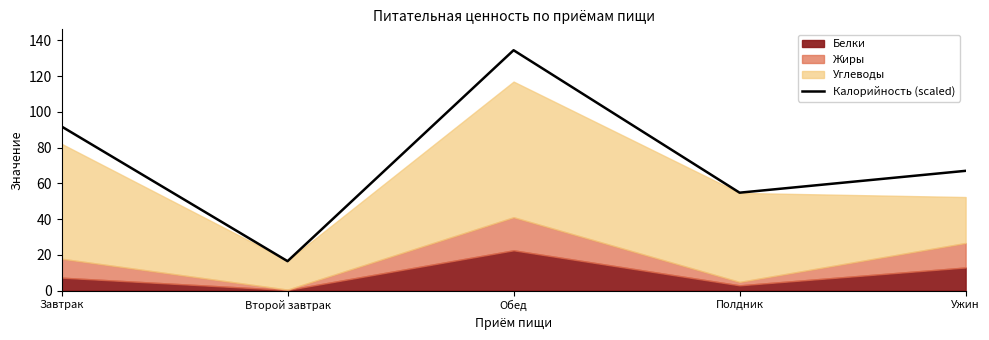

At which label does the data first exceed 66?

Завтрак